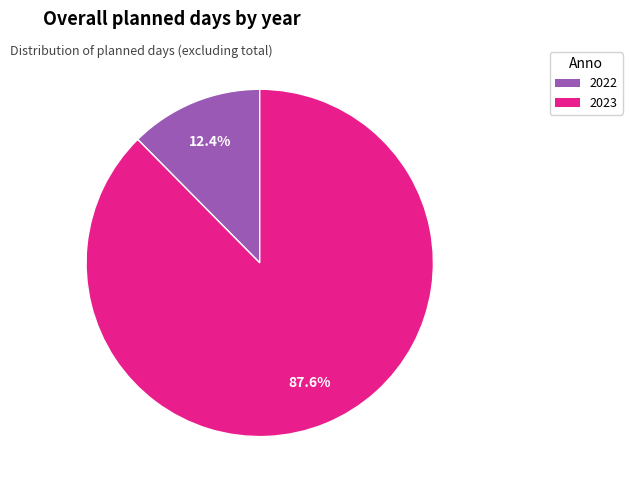

To the nearest percent, what portion does 2022 represent?

12%